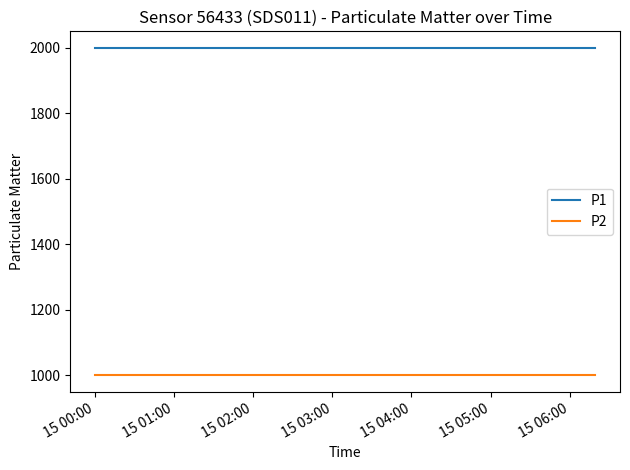

True or false: P1 and P2 intersect in this chart.

False